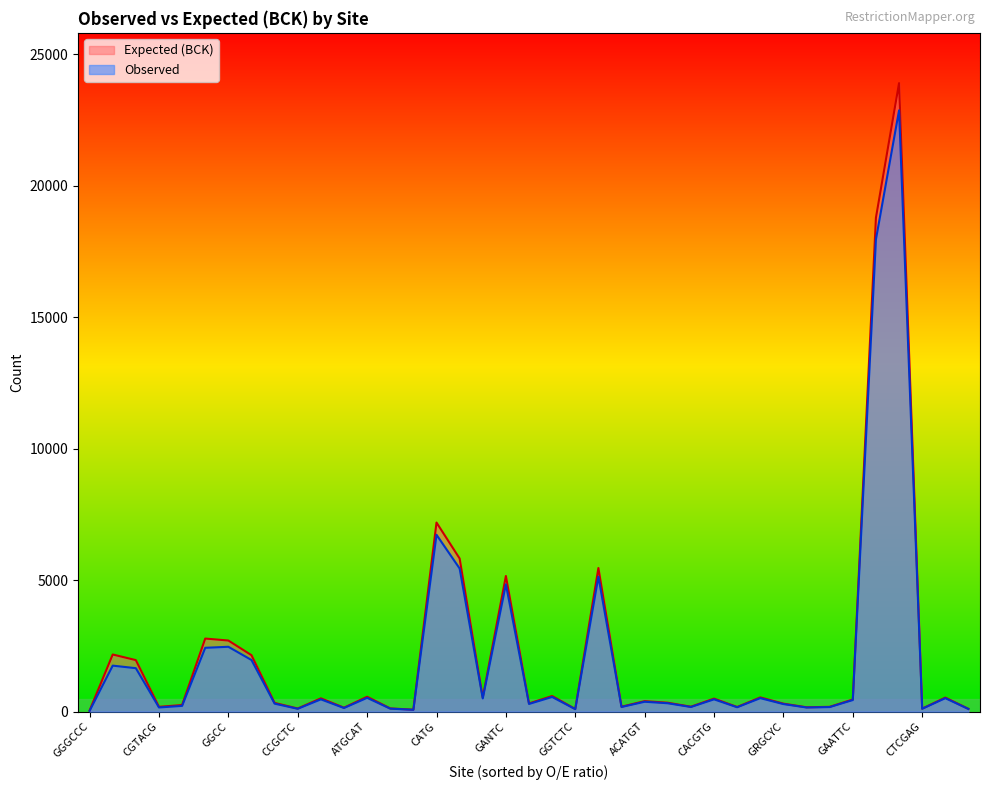

Which series has the widest spread of values?

Expected (BCK)